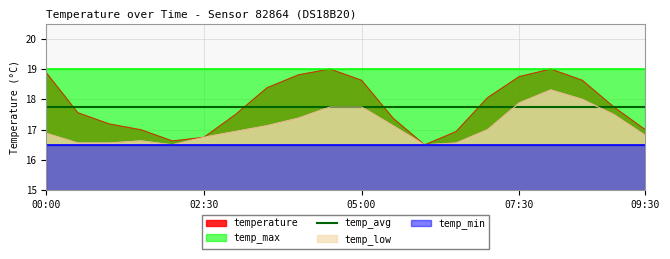

True or false: temp_avg has more than 2 interior local peaks.

False